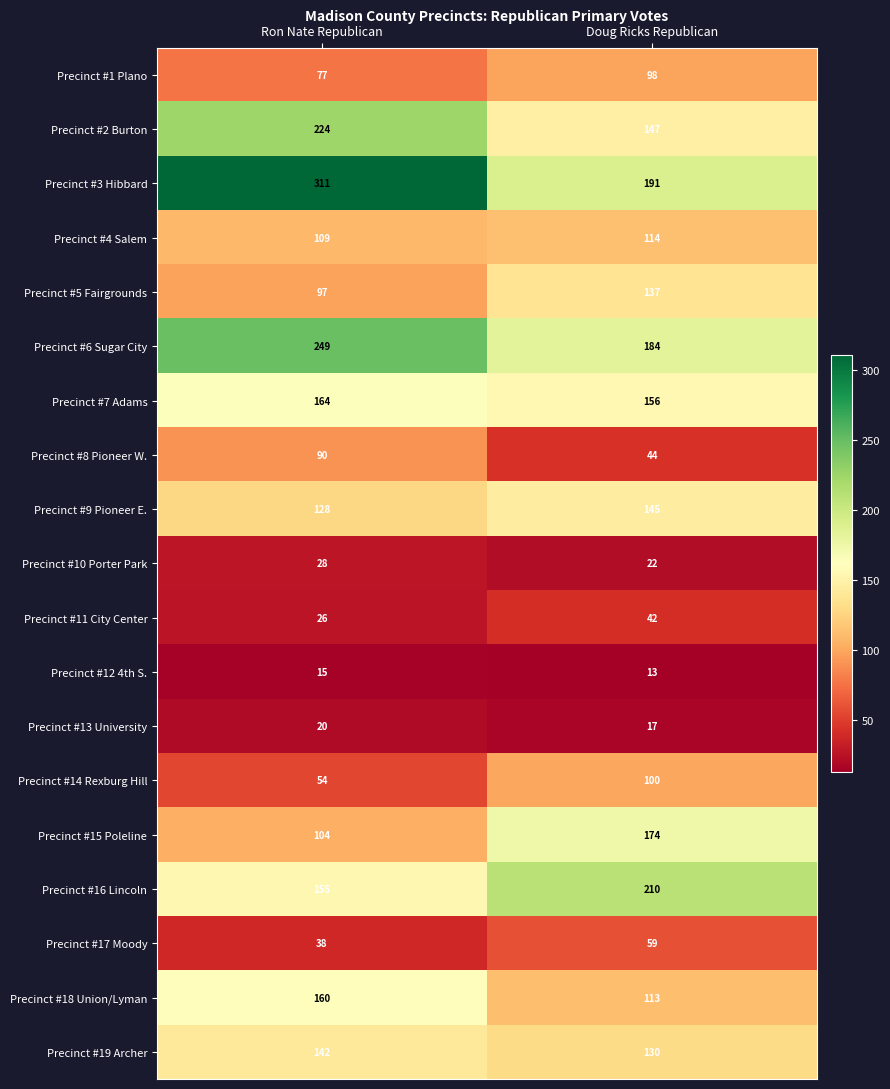

What is the minimum value shown in the chart?

13